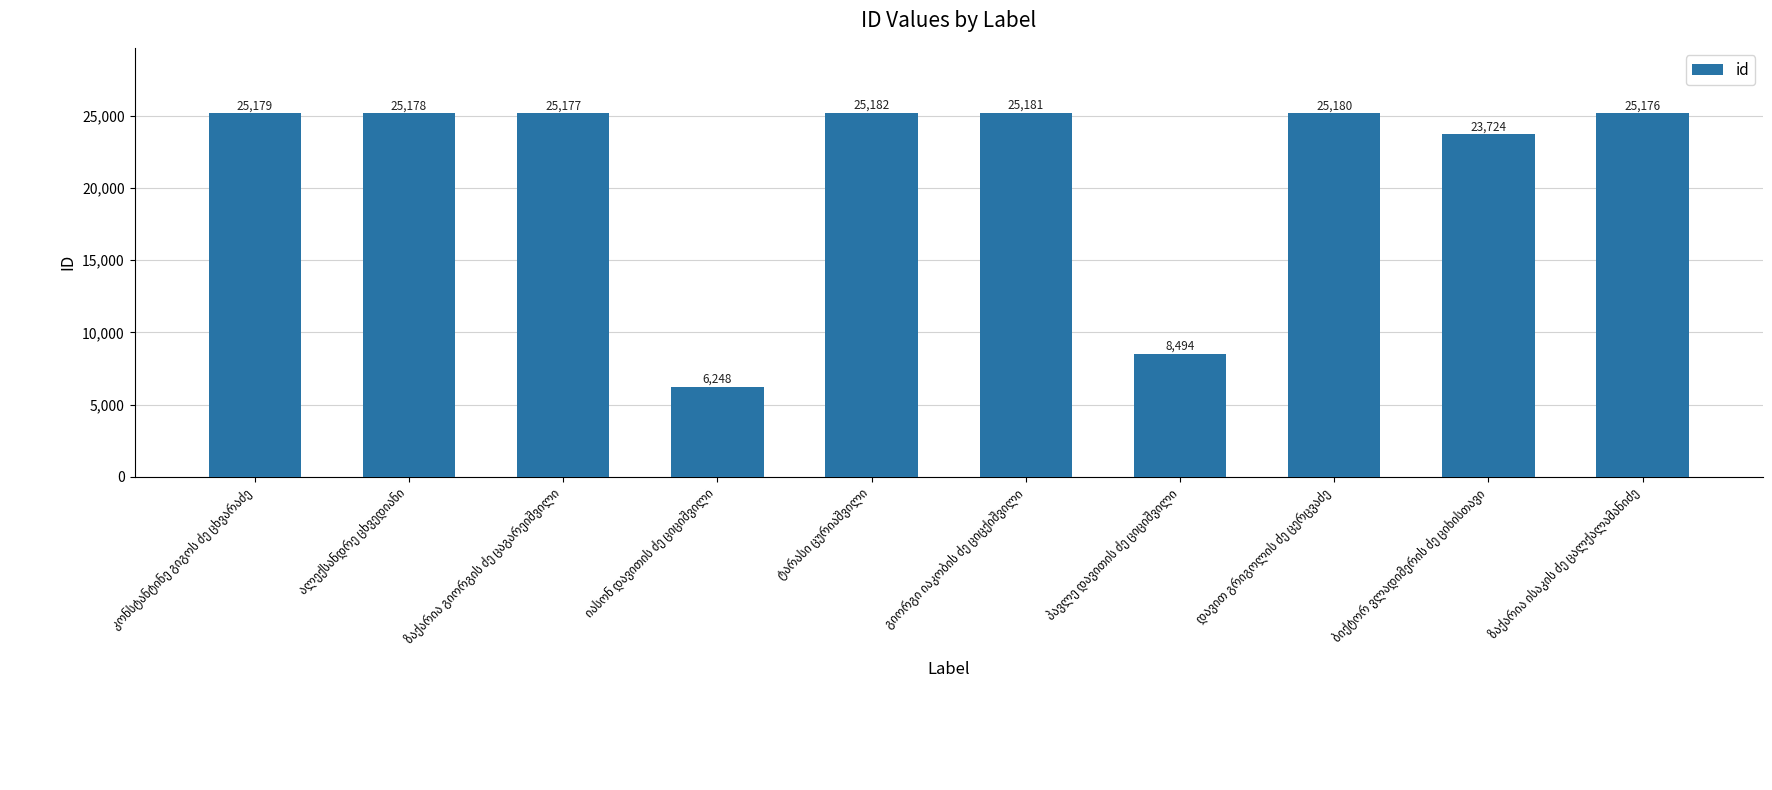

What is the difference between the second highest and minimum values?

18933